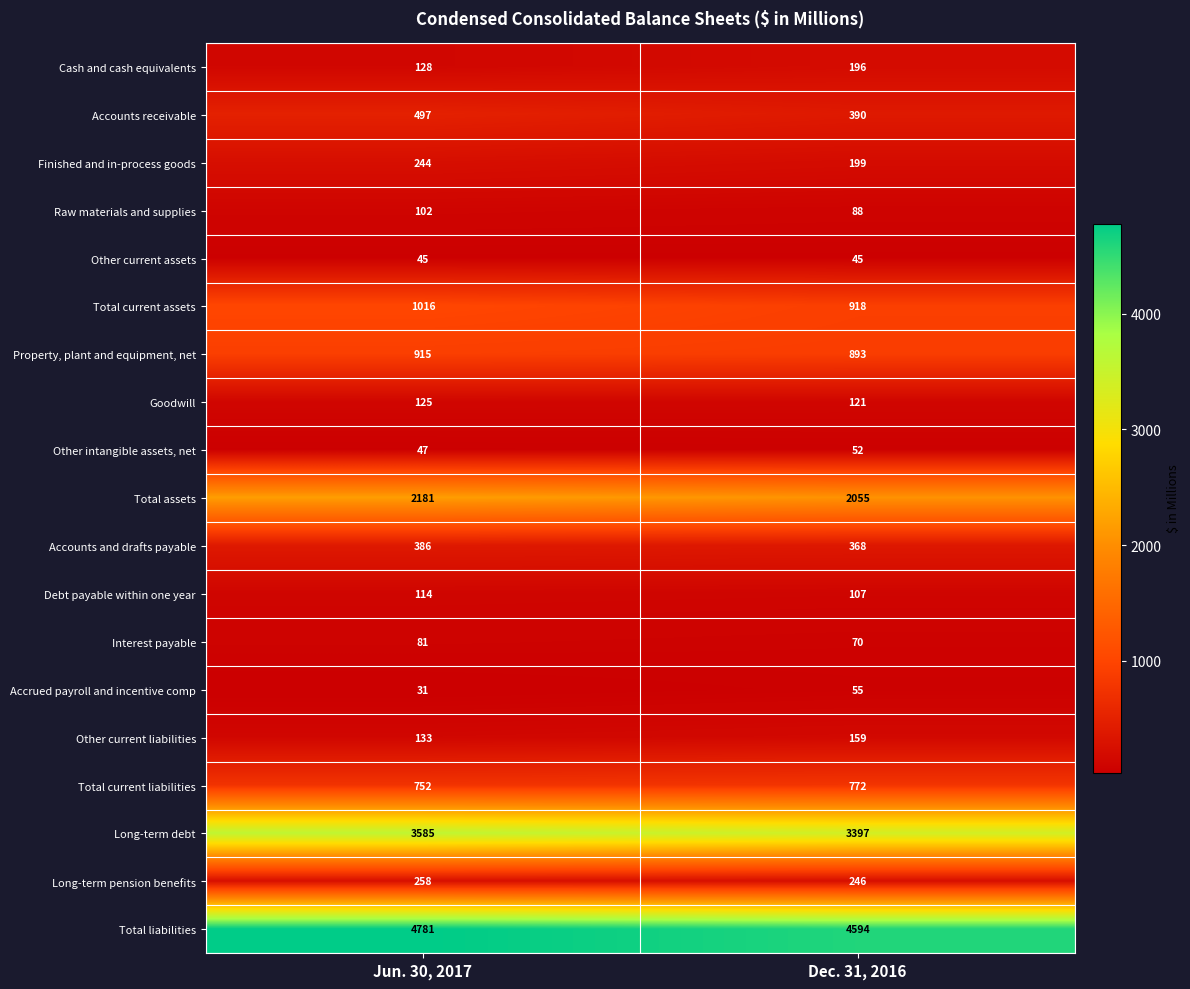

True or false: Total current liabilities has a value of 261 at Jun. 30, 2017.

False